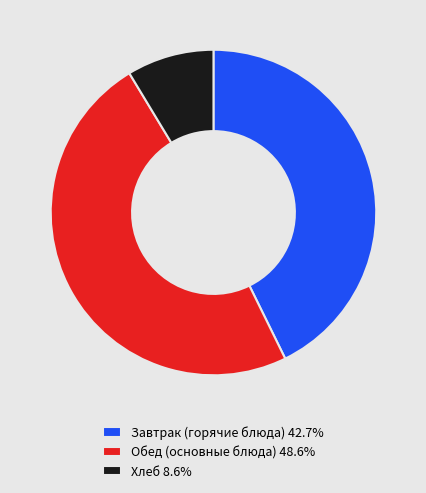

Combined, do Завтрак (горячие блюда) 42.7% and Хлеб 8.6% account for over 50%?

Yes